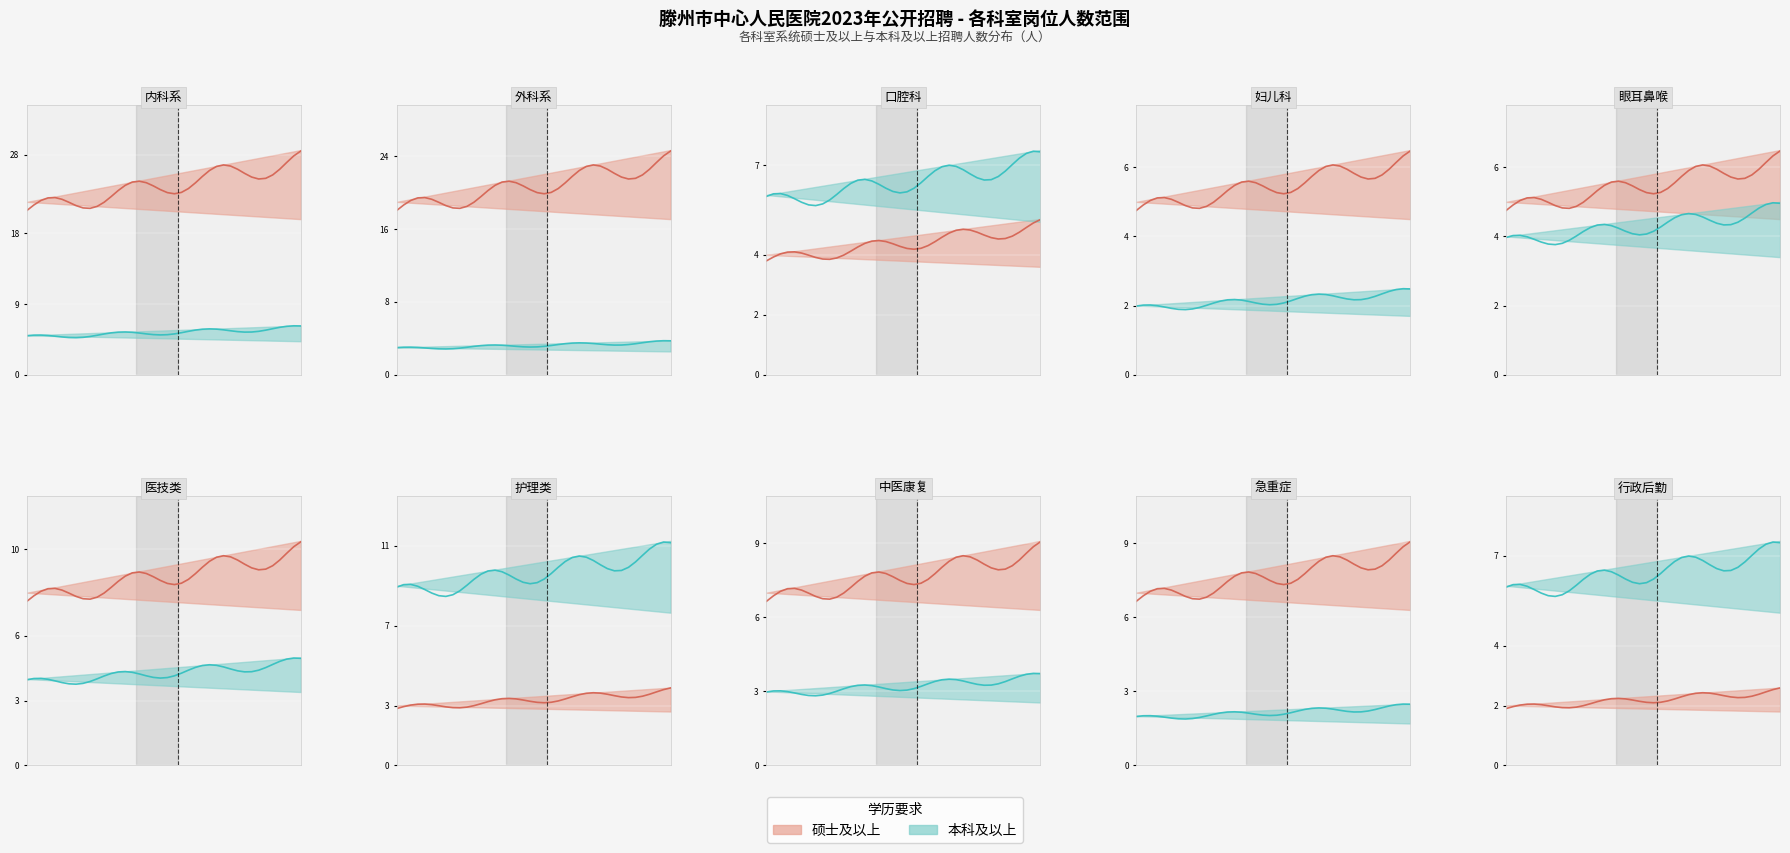

Is this an area chart (filled region under the line)?

No